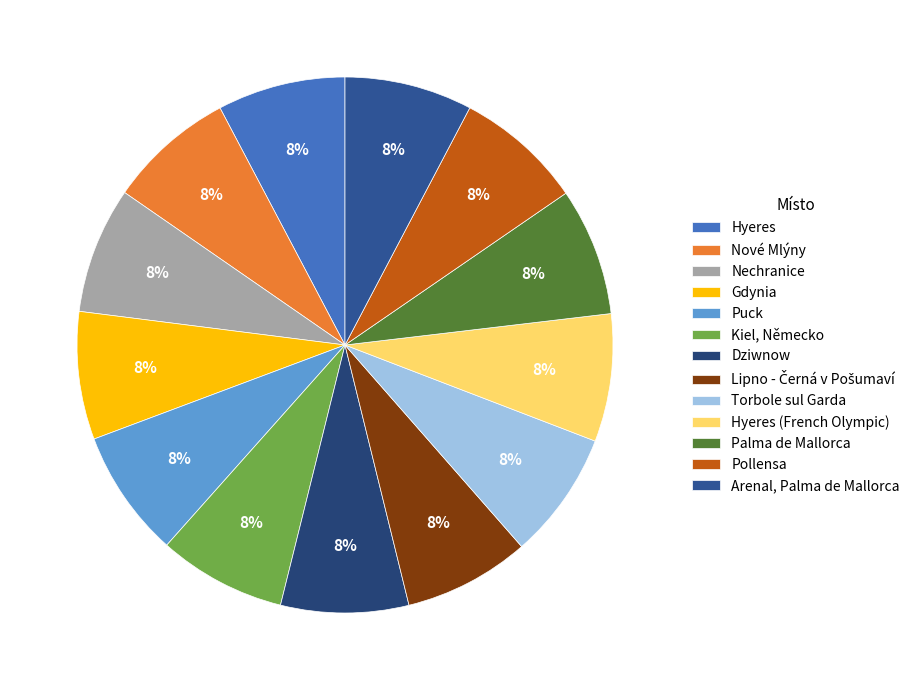

What is the total percentage of Pollensa and Torbole sul Garda?

15.4%